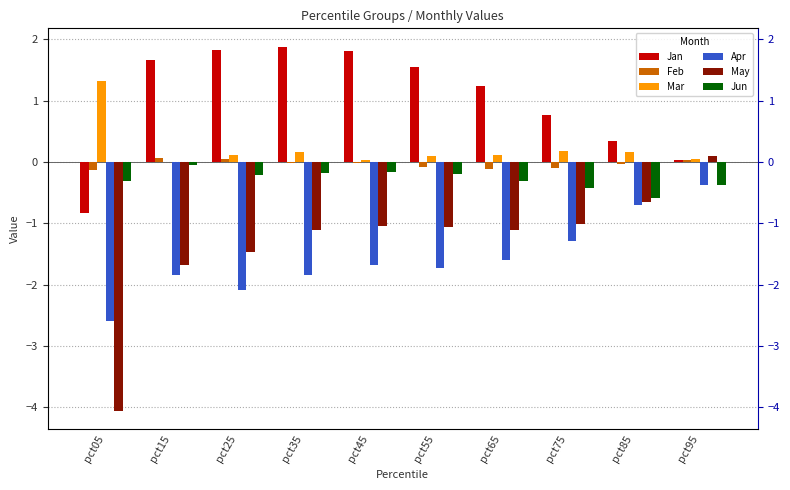

True or false: Jan has a value of 1.1 at pct25.

False